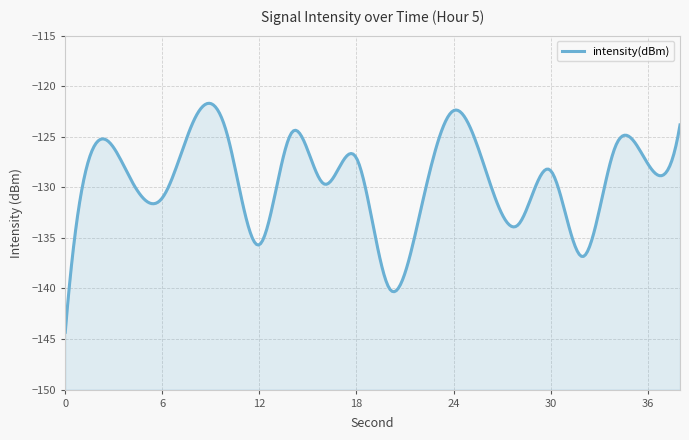

Where is the first local maximum?

2